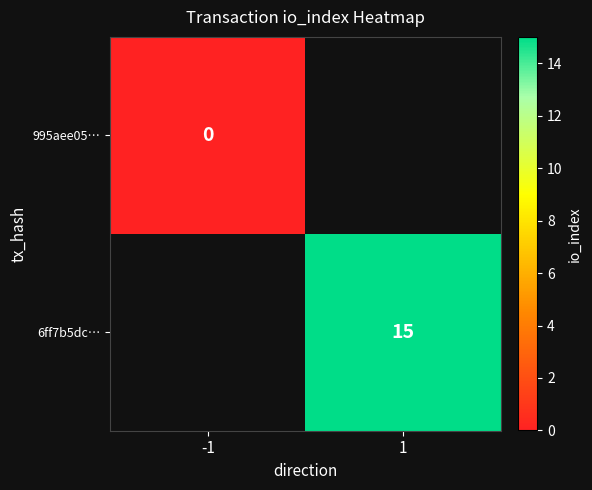

Is it true that 6ff7b5dc… equals 5 at 1?

False